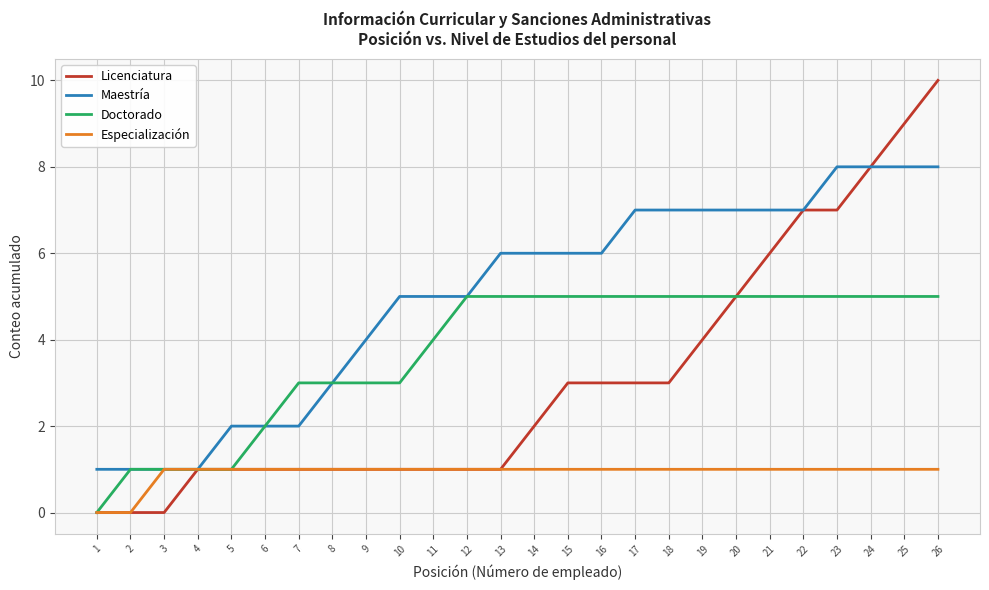

The Especialización series shows 0 at 2. True or false?

True